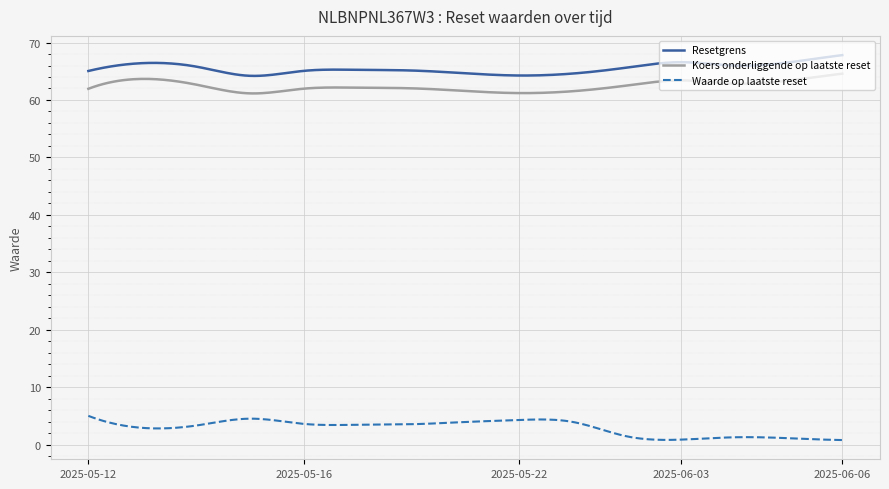

What is the difference between the maximum and minimum values in the Resetgrens series?

3.6